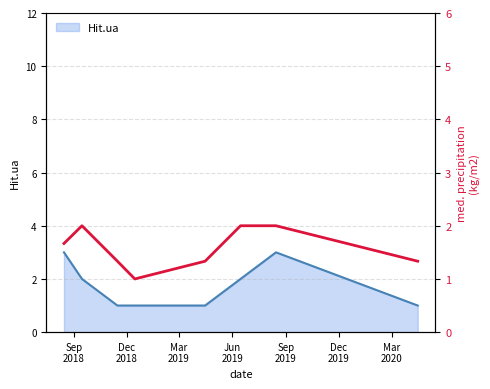

Reading left to right, what are all the values shown in this chart?

1.7	2.0	1.3	1.0	1.3	2.0	2.0	1.3